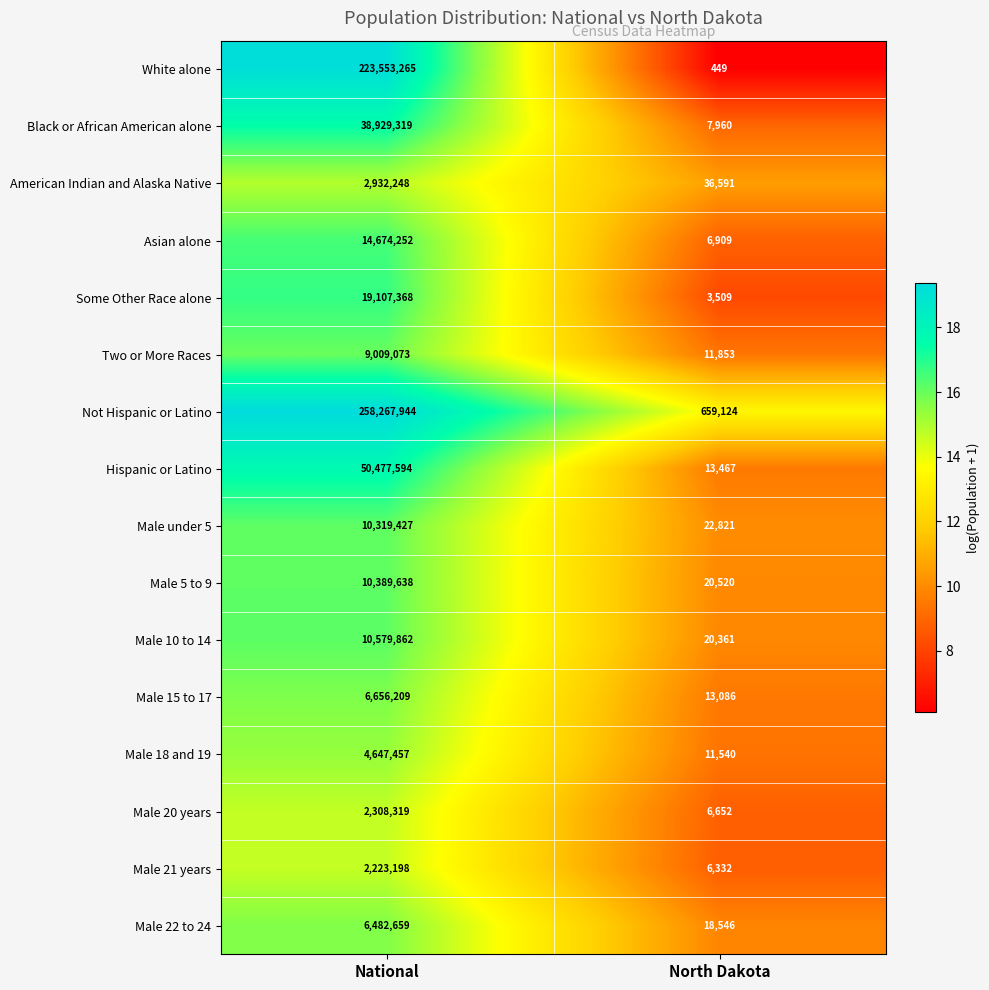

Where is Male 15 to 17 nearest to the value 3334647?

North Dakota